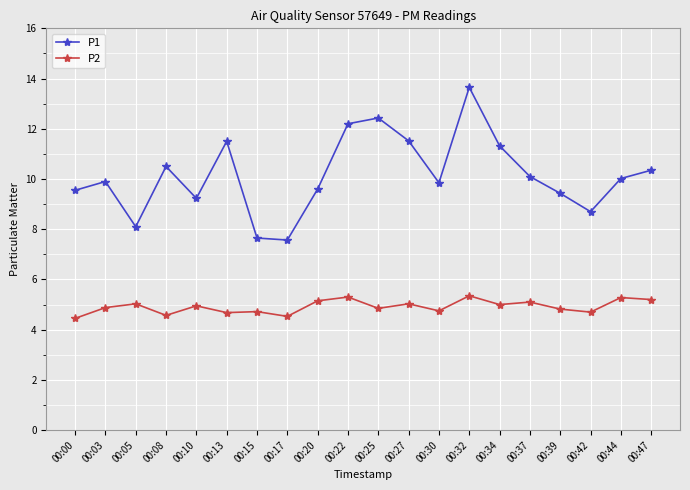

What is the value of the P2 point at the 20th from the left?

5.2